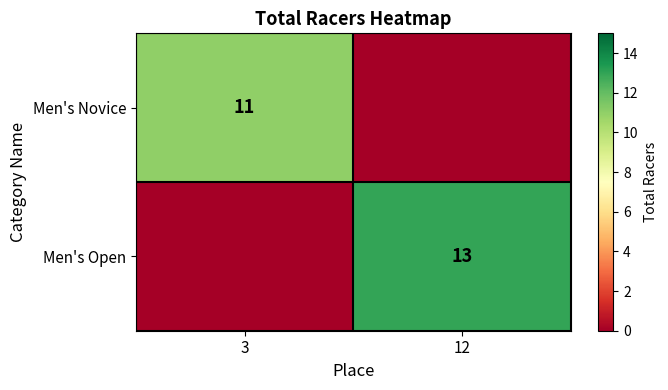

The Men's Novice series shows 18 at 3. True or false?

False